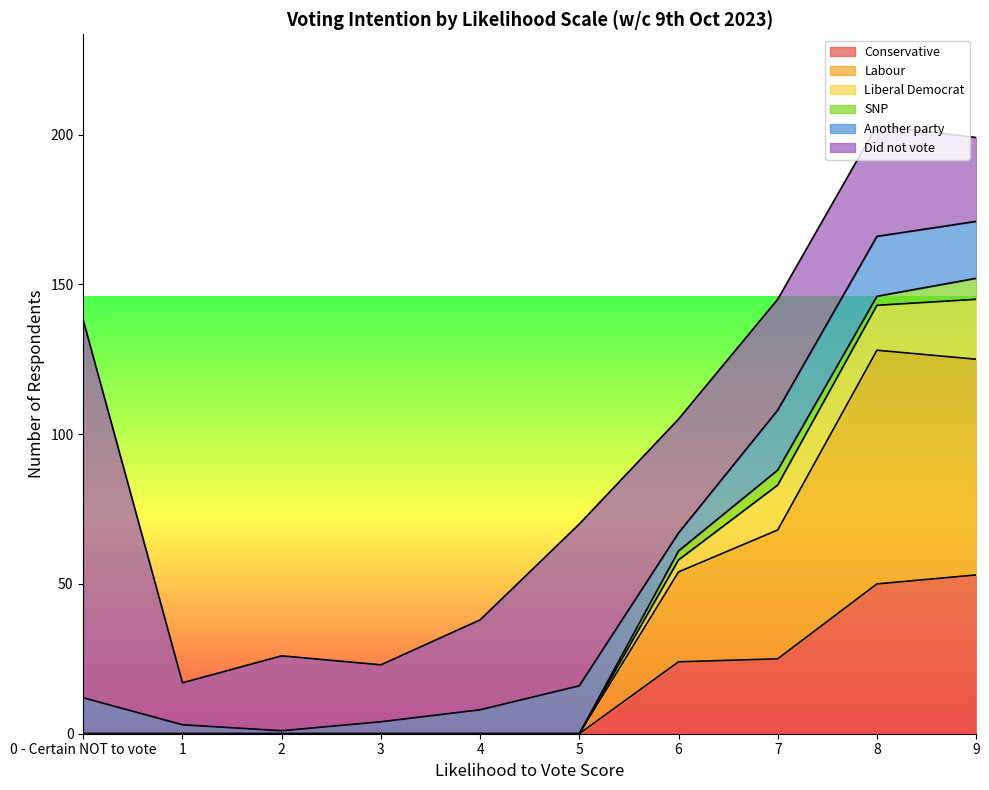

Does the chart have visible grid lines?

No